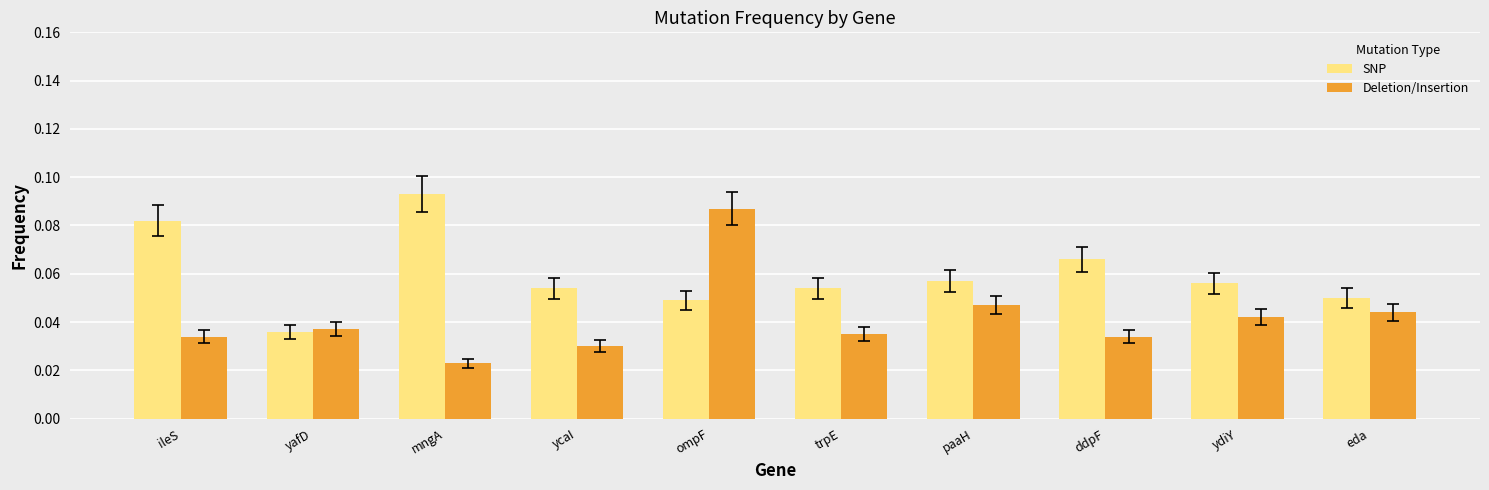

Which series has the largest total across all categories?

SNP